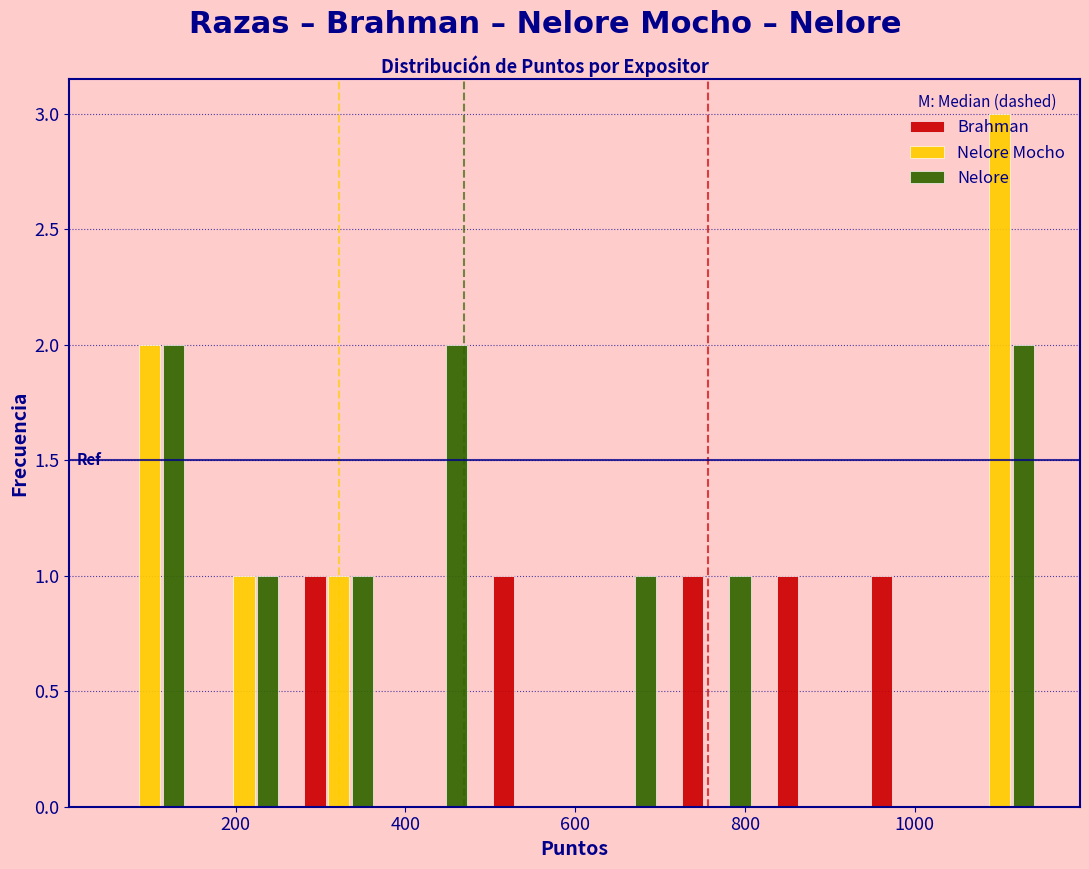

Reading left to right, transcribe this chart: for each range on the x-axis, give the height of each series' bar. Neither the bar edges nor the heights are printed on the chart, so give them approximately, as read against the axes.

40 to 160: Brahman=0	Nelore Mocho=2	Nelore=2
160 to 260: Brahman=0	Nelore Mocho=1	Nelore=1
260 to 380: Brahman=1	Nelore Mocho=1	Nelore=1
380 to 480: Brahman=0	Nelore Mocho=0	Nelore=2
480 to 600: Brahman=1	Nelore Mocho=0	Nelore=0
600 to 720: Brahman=0	Nelore Mocho=0	Nelore=1
720 to 820: Brahman=1	Nelore Mocho=0	Nelore=1
820 to 940: Brahman=1	Nelore Mocho=0	Nelore=0
940 to 1040: Brahman=1	Nelore Mocho=0	Nelore=0
1040 to 1160: Brahman=0	Nelore Mocho=3	Nelore=2